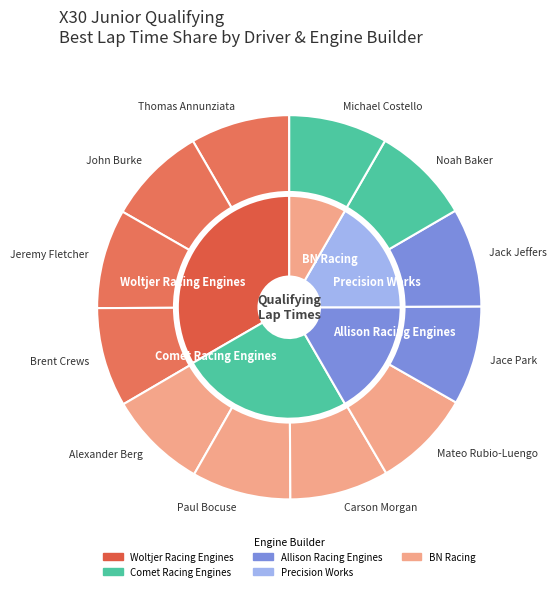

Does any single category account for the majority?

No